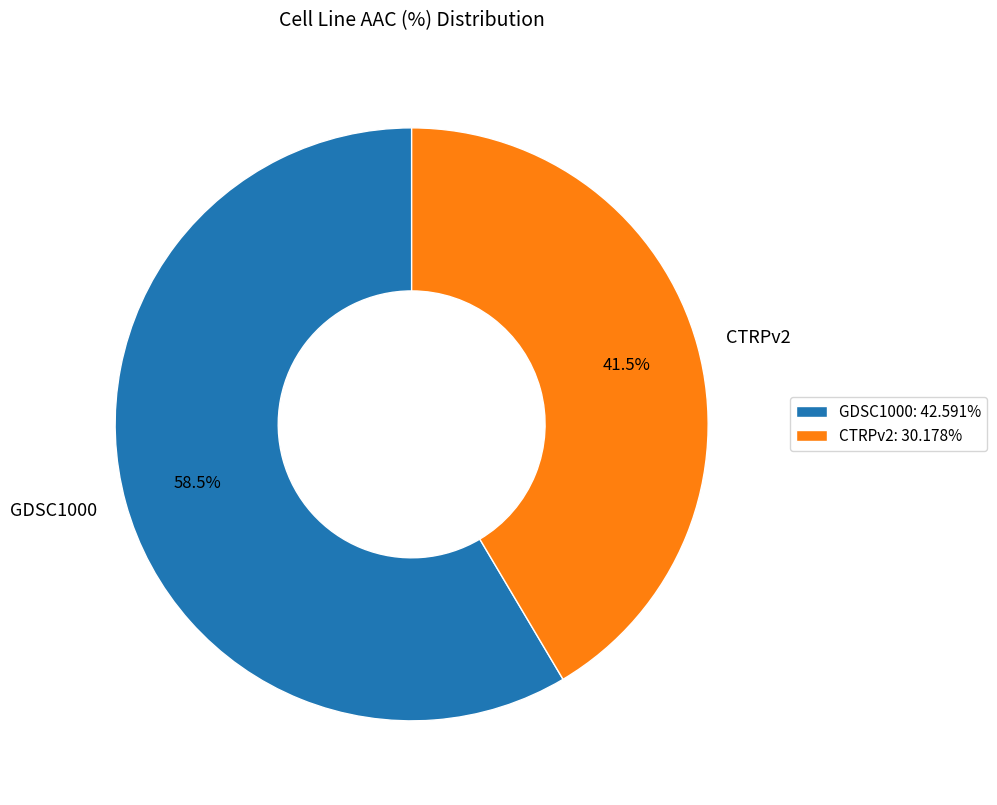

How many slices are in this pie chart?

2